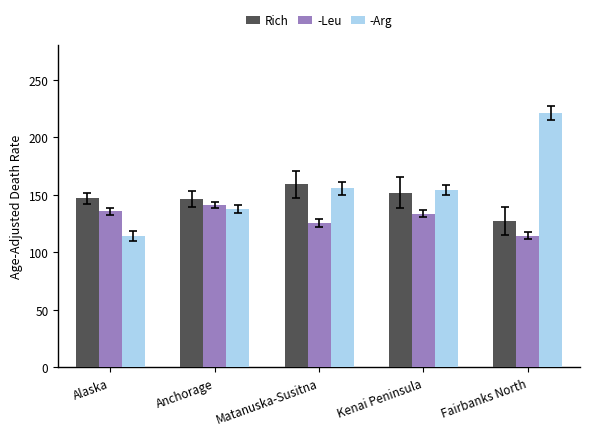

The value of -Leu at Fairbanks North is 114.5. True or false?

True